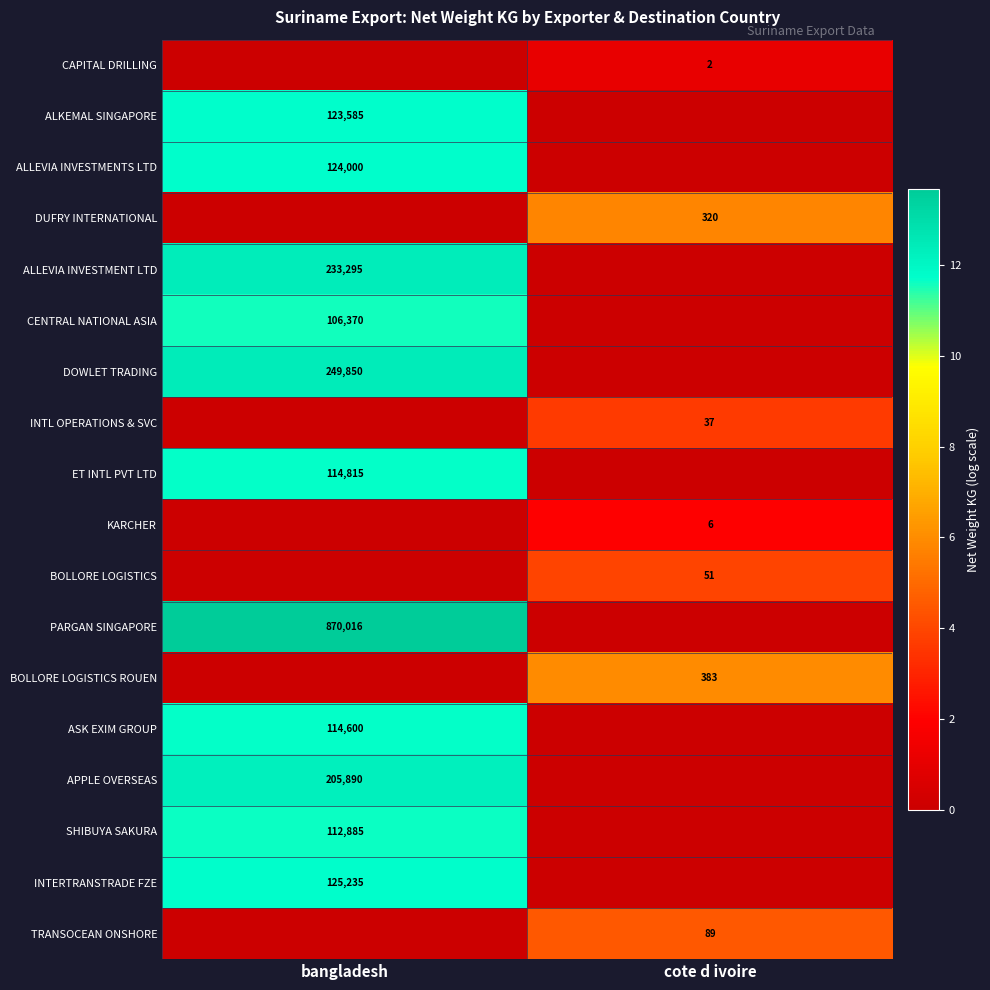

Is it true that ALKEMAL SINGAPORE equals 66488 at bangladesh?

False